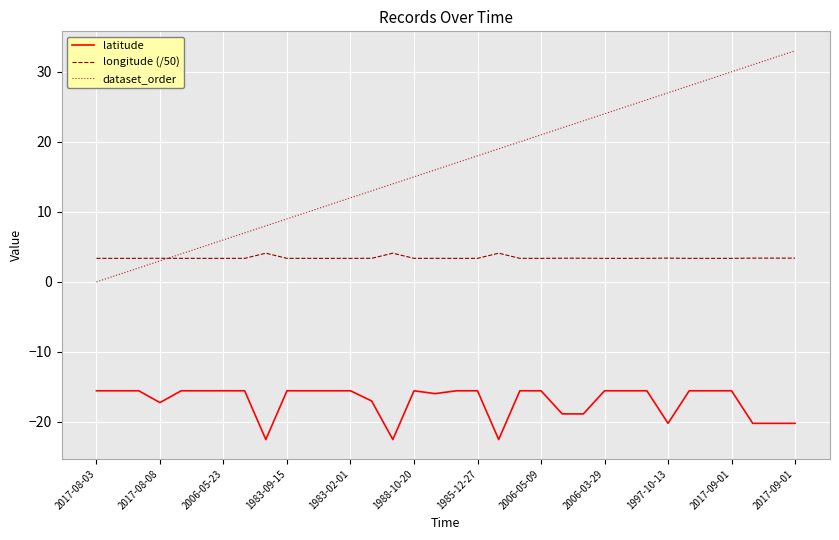

List the series in order of their peak value, lowest first.

latitude, longitude (/50), dataset_order